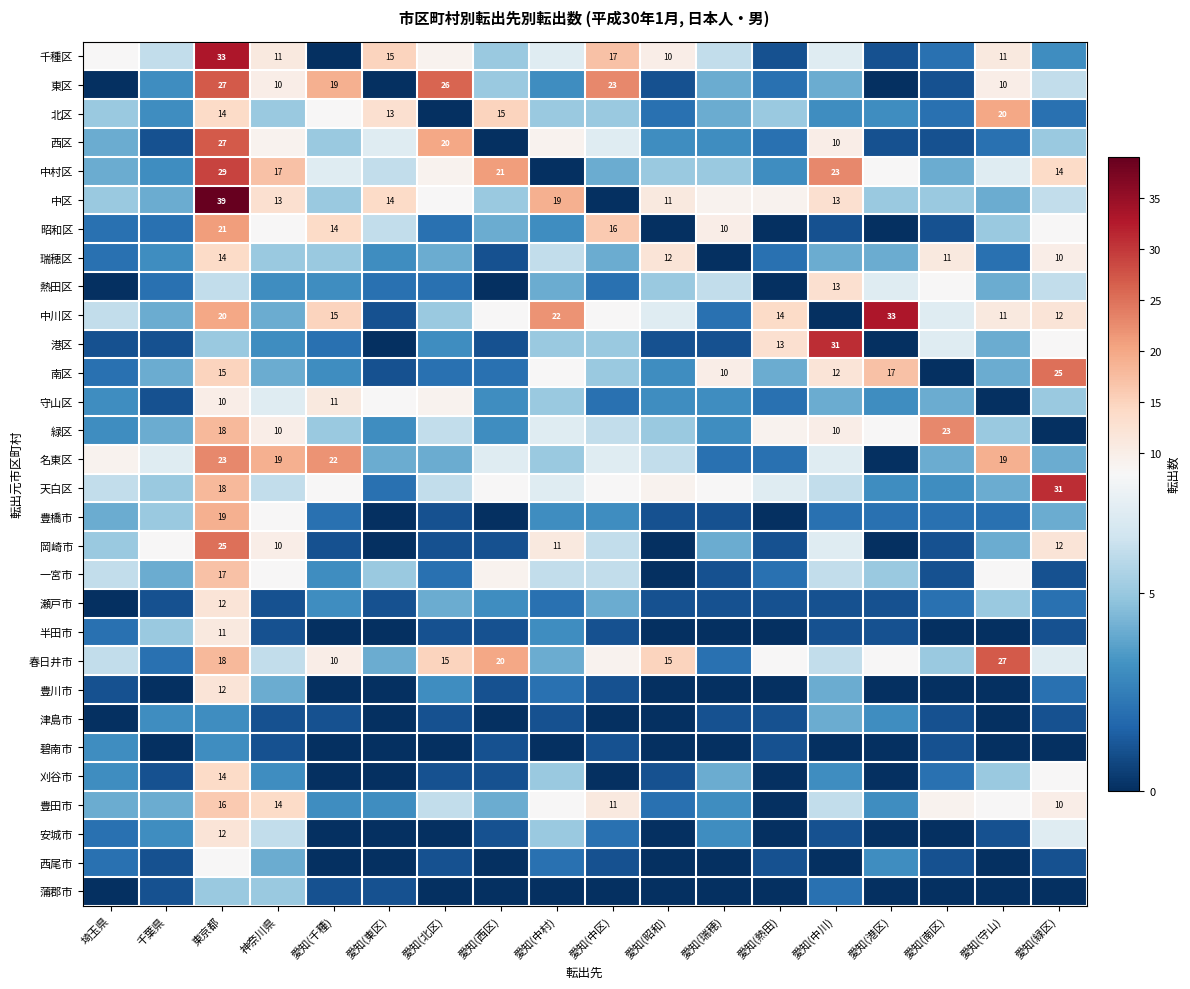

Which has a higher value, 愛知(東区) or 愛知(昭和)?

愛知(東区)